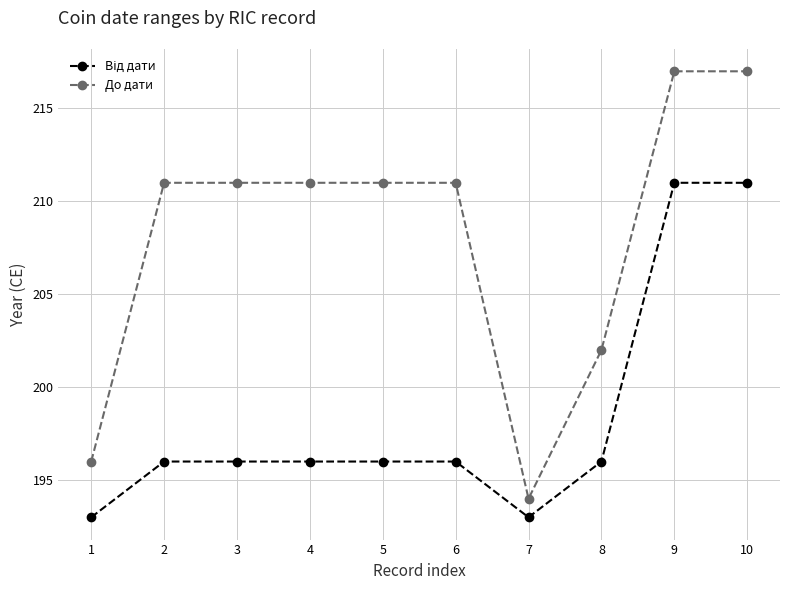

Which series changed the most between 7 and 8?

До дати